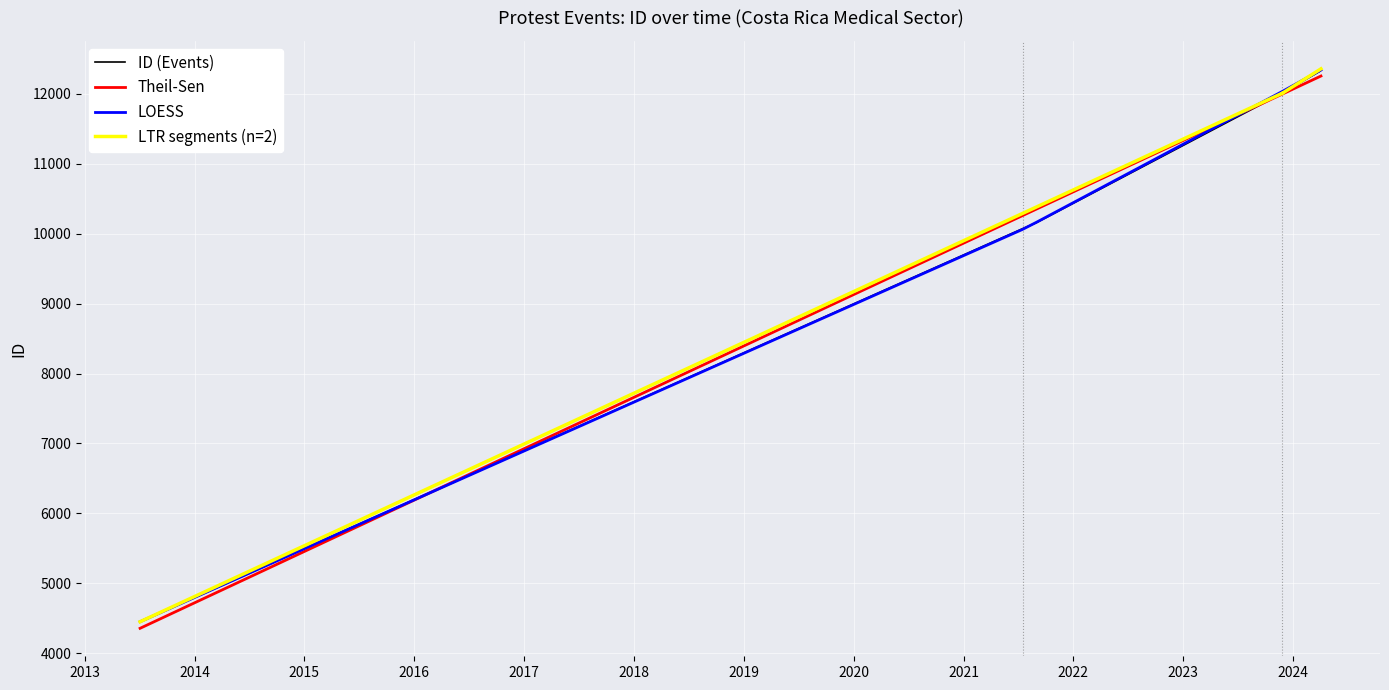

True or false: the data shows 1513 at 2013-07-04.

False